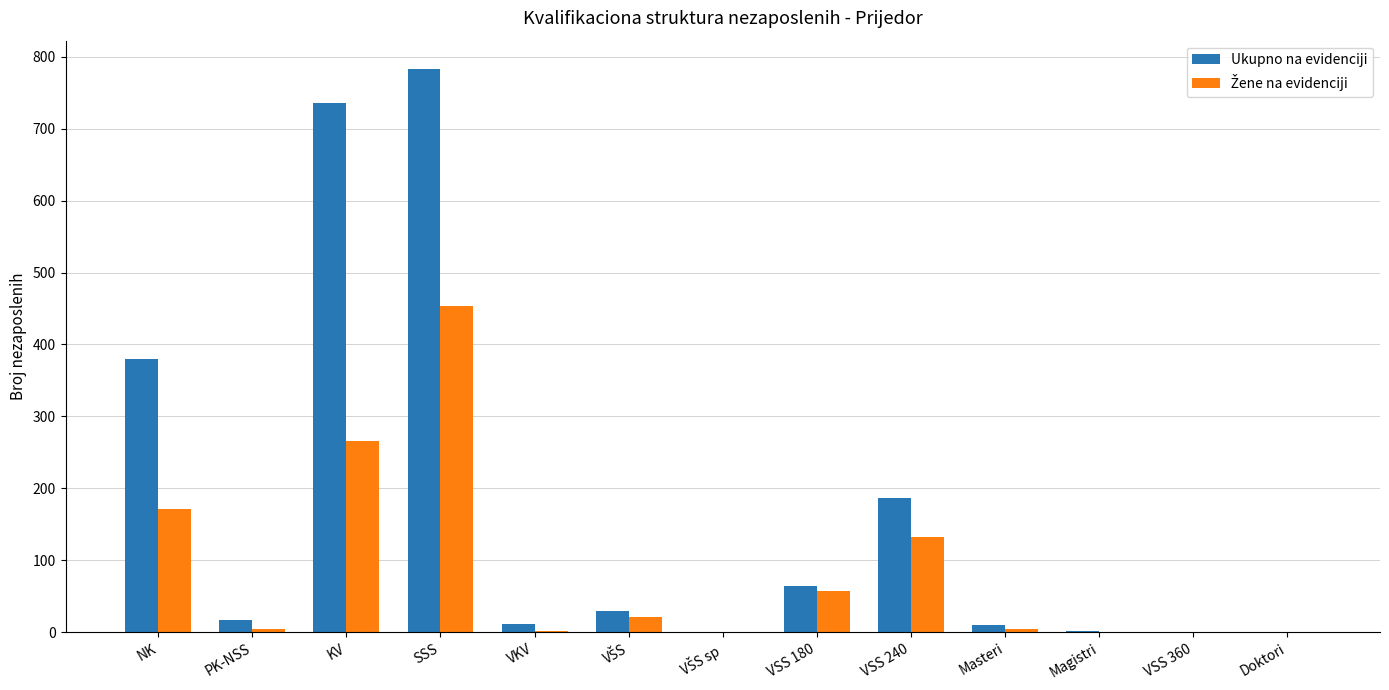

The value of Ukupno na evidenciji at VSS 240 is 255. True or false?

False